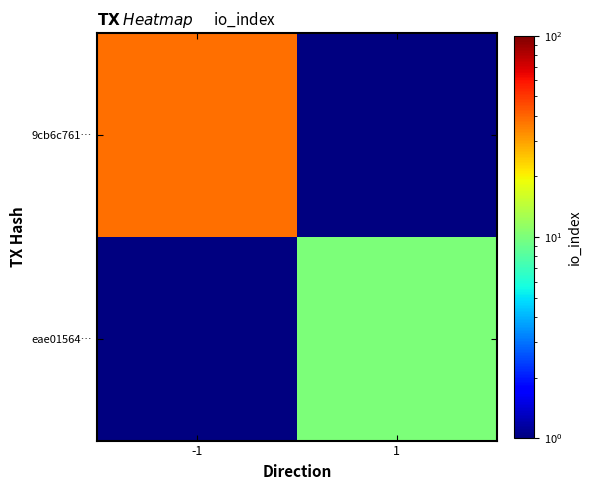

List the labels in order of eae01564… value, largest first.

-1, 1